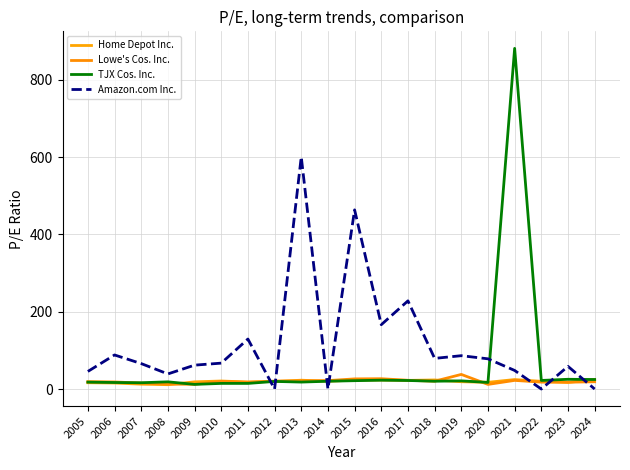

How many lines are shown in the chart?

4